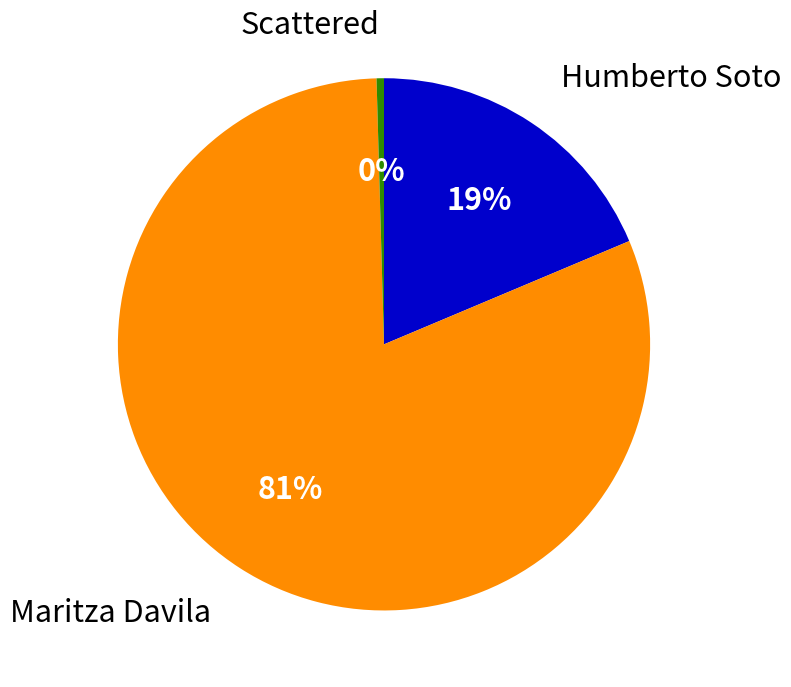

How many segments does this pie chart have?

3